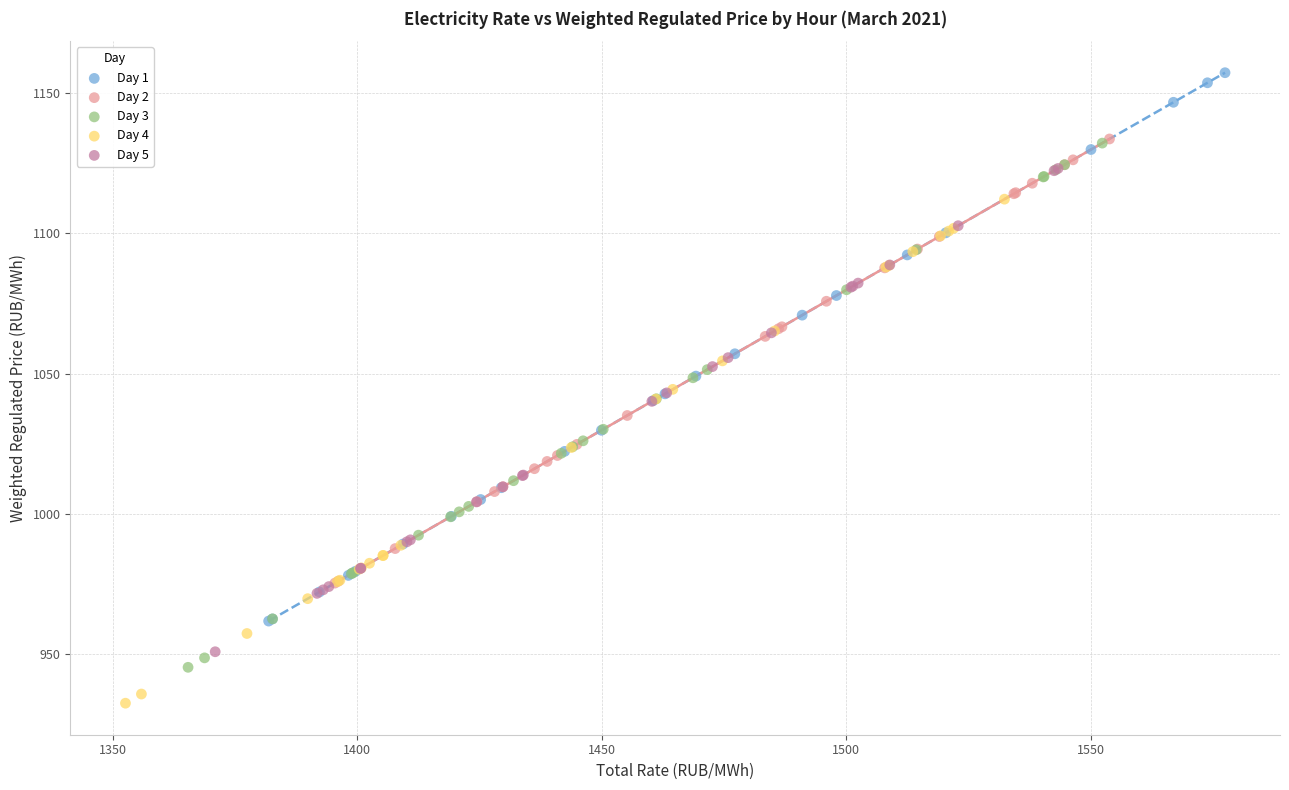

Which series reaches the minimum Y coordinate?

Day 4